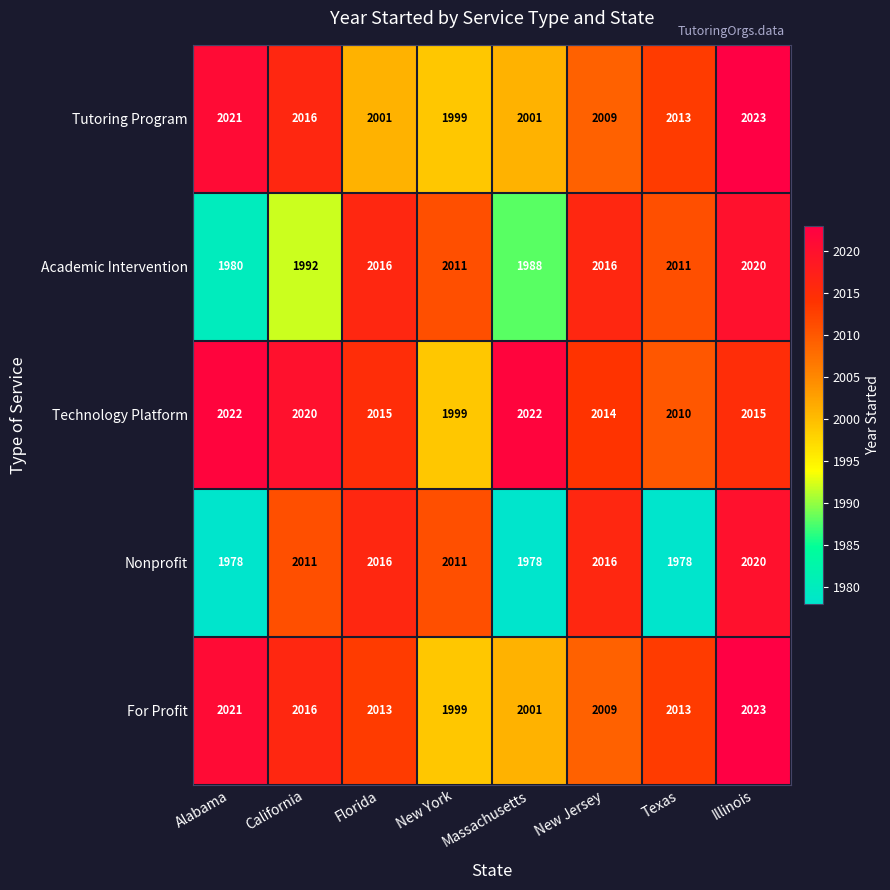

What is the total value across all series at Alabama?

10022